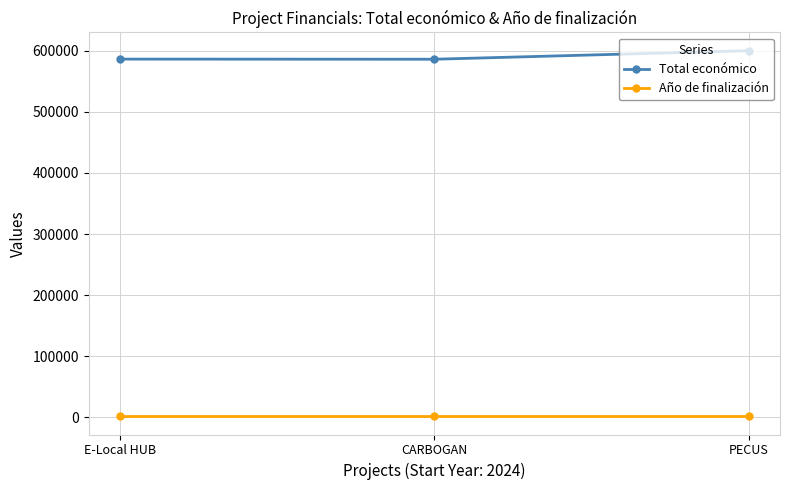

What is the label of the 2nd point from the left?

CARBOGAN